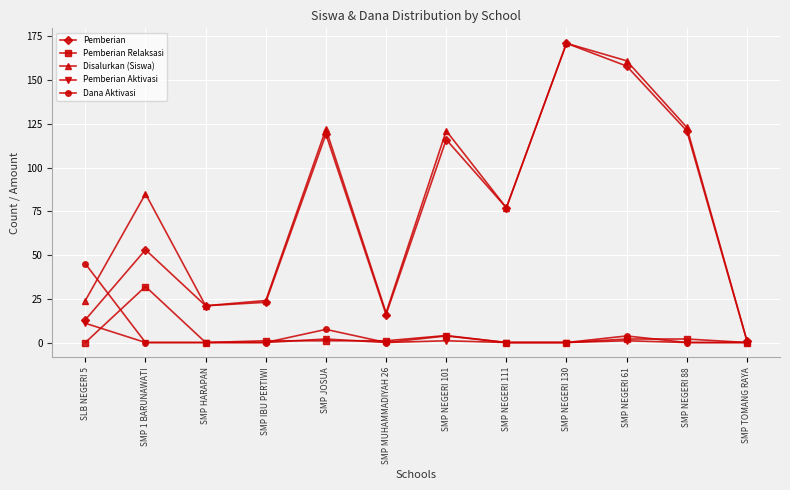

What is the total value across all series at SMP JOSUA?

251.5